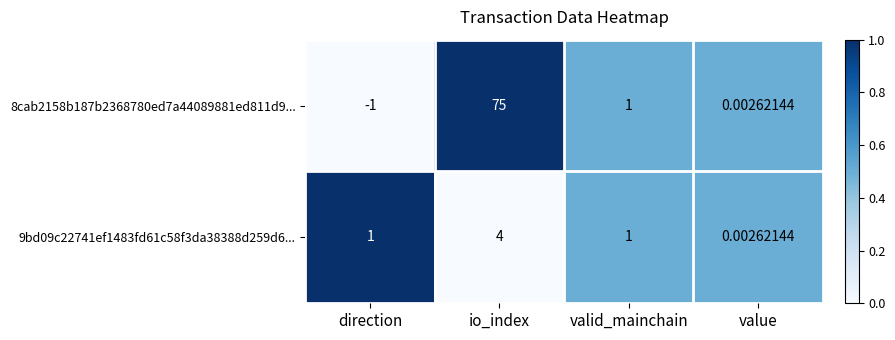

At which category is the sum across all series the highest?

io_index